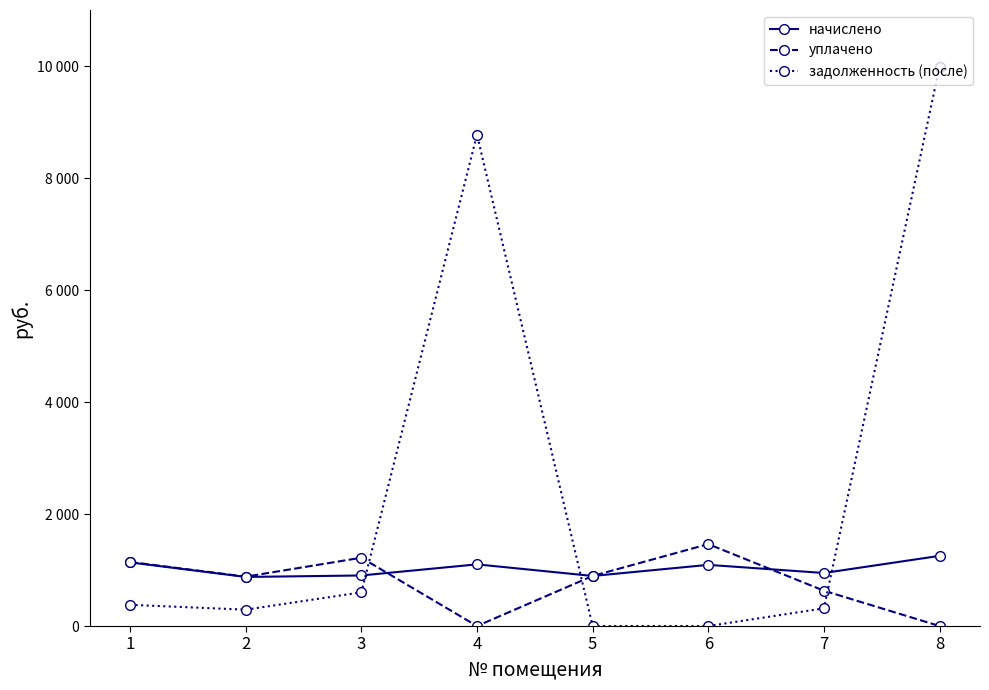

Reading left to right, list all the values displayed in this chart.

начислено: 1136.2	876.4	902.8	1101.0	894.0	1092.2	946.9	1253.0
уплачено: 1142.9	881.6	1219.8	0.0	894.0	1462.7	631.2	0.0
задолженность (после): 378.7	292.1	601.9	8775.2	0.0	0.0	315.6	9986.1